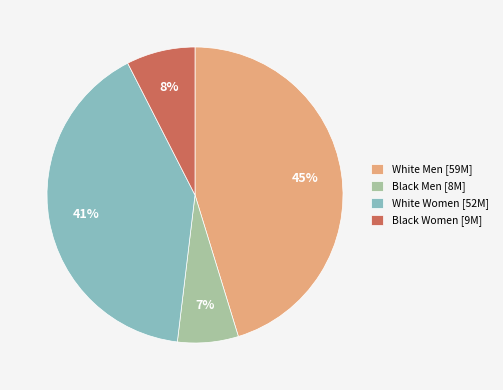

Is there any slice that represents more than half of the pie?

No